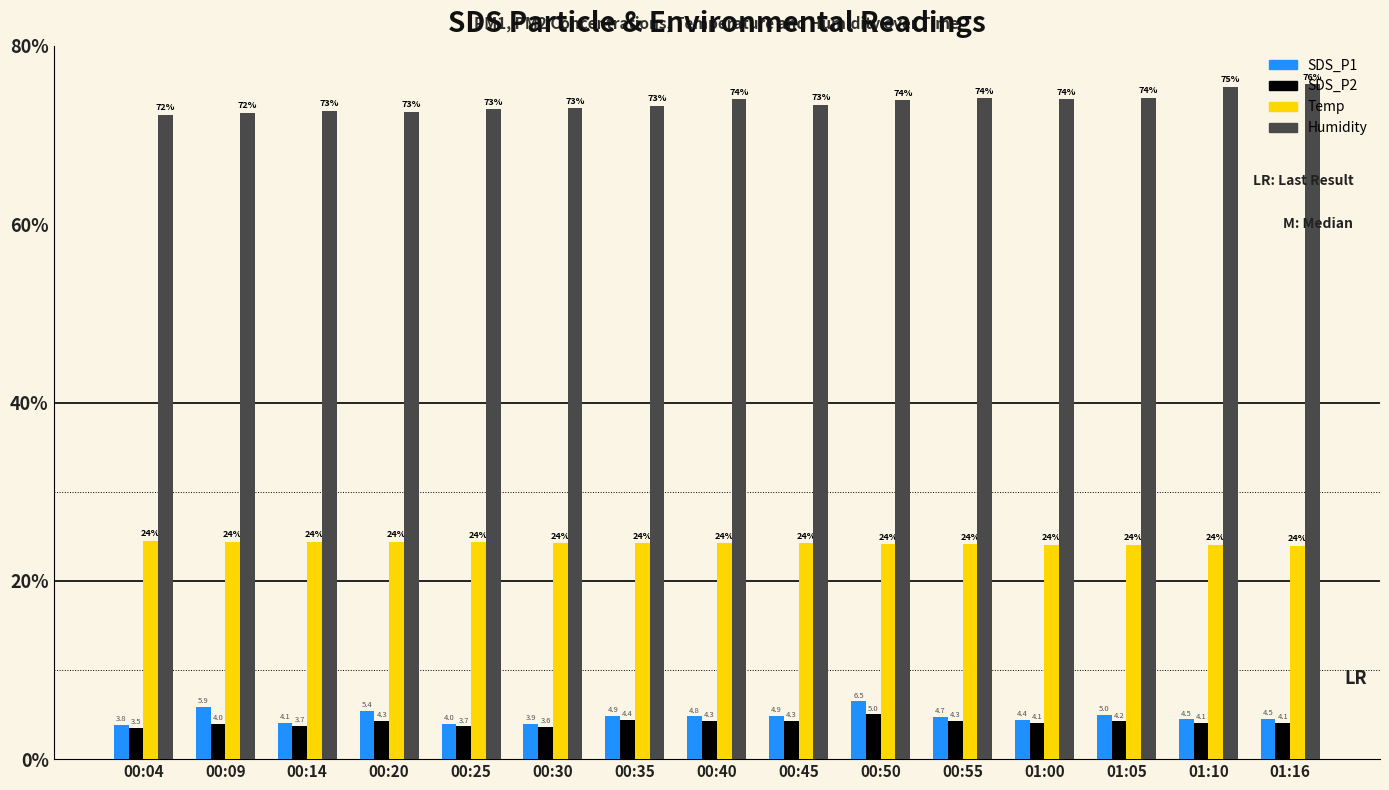

Reading left to right, transcribe all the data shown in this chart.

SDS_P1: 00:04=3.8	00:09=5.9	00:14=4.1	00:20=5.4	00:25=4.0	00:30=3.9	00:35=4.9	00:40=4.8	00:45=4.9	00:50=6.5	00:55=4.7	01:00=4.4	01:05=5.0	01:10=4.5	01:16=4.5
SDS_P2: 00:04=3.5	00:09=4.0	00:14=3.7	00:20=4.3	00:25=3.7	00:30=3.6	00:35=4.4	00:40=4.3	00:45=4.3	00:50=5.0	00:55=4.3	01:00=4.1	01:05=4.2	01:10=4.1	01:16=4.1
Temp: 00:04=24.5	00:09=24.4	00:14=24.4	00:20=24.4	00:25=24.3	00:30=24.2	00:35=24.2	00:40=24.2	00:45=24.2	00:50=24.1	00:55=24.1	01:00=24.0	01:05=24.0	01:10=24.0	01:16=23.9
Humidity: 00:04=72.3	00:09=72.5	00:14=72.7	00:20=72.6	00:25=72.9	00:30=73.0	00:35=73.3	00:40=74.0	00:45=73.4	00:50=73.9	00:55=74.1	01:00=74.0	01:05=74.2	01:10=75.4	01:16=75.7